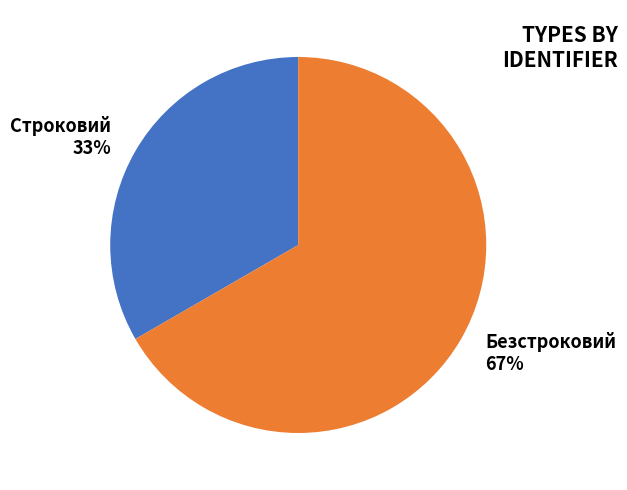

What percentage is the Строковий slice, to the nearest percent?

33%